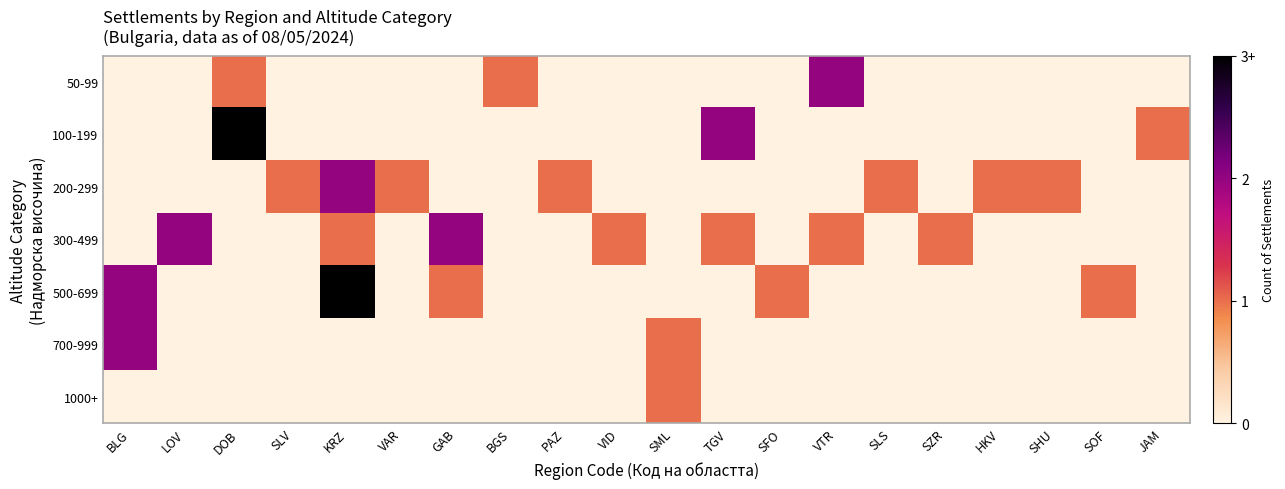

Reading left to right, list all the values displayed in this chart.

50-99: BLG=0	LOV=0	DOB=1	SLV=0	KRZ=0	VAR=0	GAB=0	BGS=1	PAZ=0	VID=0	SML=0	TGV=0	SFO=0	VTR=2	SLS=0	SZR=0	HKV=0	SHU=0	SOF=0	JAM=0
100-199: BLG=0	LOV=0	DOB=3	SLV=0	KRZ=0	VAR=0	GAB=0	BGS=0	PAZ=0	VID=0	SML=0	TGV=2	SFO=0	VTR=0	SLS=0	SZR=0	HKV=0	SHU=0	SOF=0	JAM=1
200-299: BLG=0	LOV=0	DOB=0	SLV=1	KRZ=2	VAR=1	GAB=0	BGS=0	PAZ=1	VID=0	SML=0	TGV=0	SFO=0	VTR=0	SLS=1	SZR=0	HKV=1	SHU=1	SOF=0	JAM=0
300-499: BLG=0	LOV=2	DOB=0	SLV=0	KRZ=1	VAR=0	GAB=2	BGS=0	PAZ=0	VID=1	SML=0	TGV=1	SFO=0	VTR=1	SLS=0	SZR=1	HKV=0	SHU=0	SOF=0	JAM=0
500-699: BLG=2	LOV=0	DOB=0	SLV=0	KRZ=3	VAR=0	GAB=1	BGS=0	PAZ=0	VID=0	SML=0	TGV=0	SFO=1	VTR=0	SLS=0	SZR=0	HKV=0	SHU=0	SOF=1	JAM=0
700-999: BLG=2	LOV=0	DOB=0	SLV=0	KRZ=0	VAR=0	GAB=0	BGS=0	PAZ=0	VID=0	SML=1	TGV=0	SFO=0	VTR=0	SLS=0	SZR=0	HKV=0	SHU=0	SOF=0	JAM=0
1000+: BLG=0	LOV=0	DOB=0	SLV=0	KRZ=0	VAR=0	GAB=0	BGS=0	PAZ=0	VID=0	SML=1	TGV=0	SFO=0	VTR=0	SLS=0	SZR=0	HKV=0	SHU=0	SOF=0	JAM=0